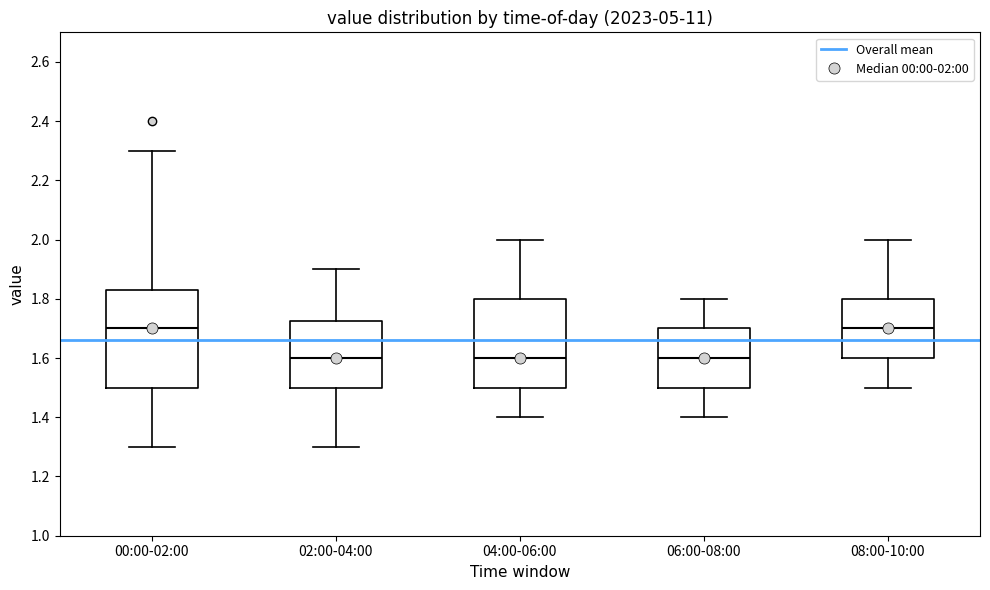

Reading left to right, transcribe this box plot: for each box, give where its median line is, the range the box spans, and where its two whiskers end, as read against the y-axis. The values are not printed on the chart, so give them approximately, as read against the axis.

00:00-02:00: median 1.70, box 1.50 to 1.84, whiskers 1.30 to 2.30
02:00-04:00: median 1.60, box 1.50 to 1.72, whiskers 1.30 to 1.90
04:00-06:00: median 1.60, box 1.50 to 1.80, whiskers 1.40 to 2.00
06:00-08:00: median 1.60, box 1.50 to 1.70, whiskers 1.40 to 1.80
08:00-10:00: median 1.70, box 1.60 to 1.80, whiskers 1.50 to 2.00